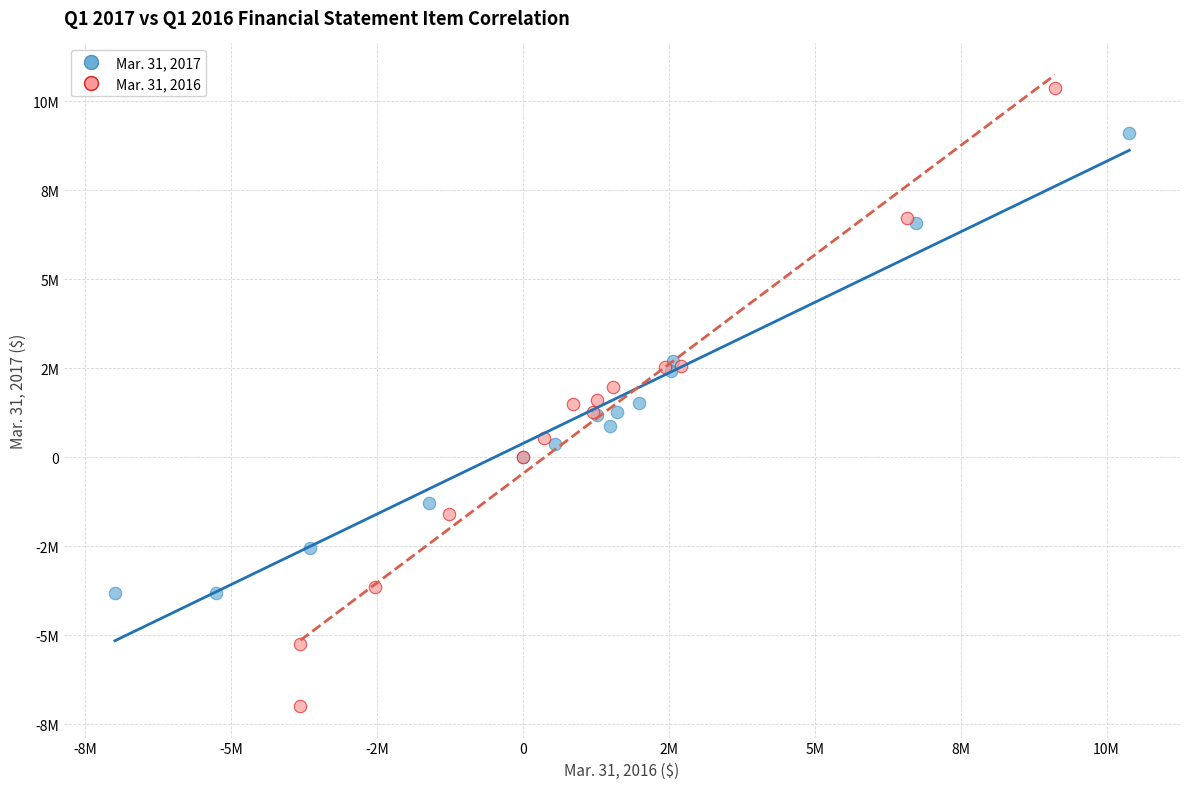

What are all the series names shown in the legend?

Mar. 31, 2017, Mar. 31, 2016